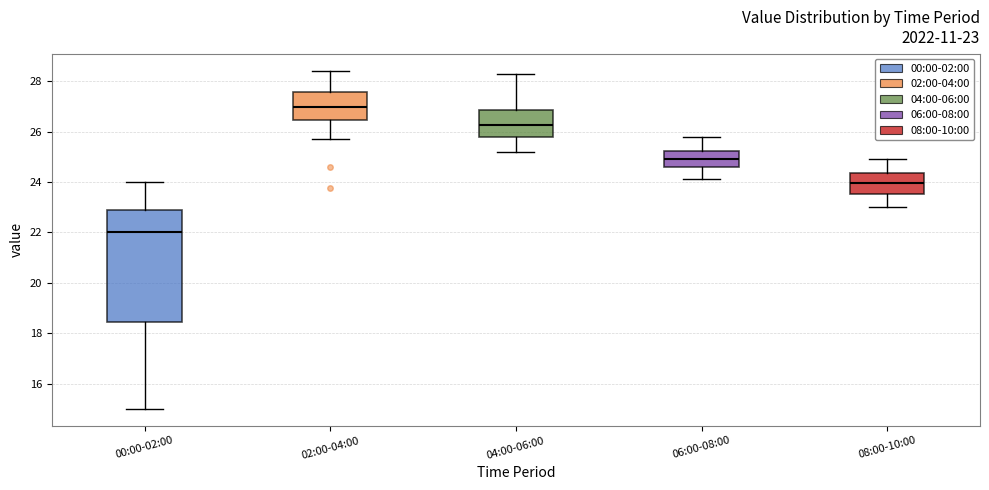

Which box is the tallest, from its lower edge to its upper edge?

00:00-02:00